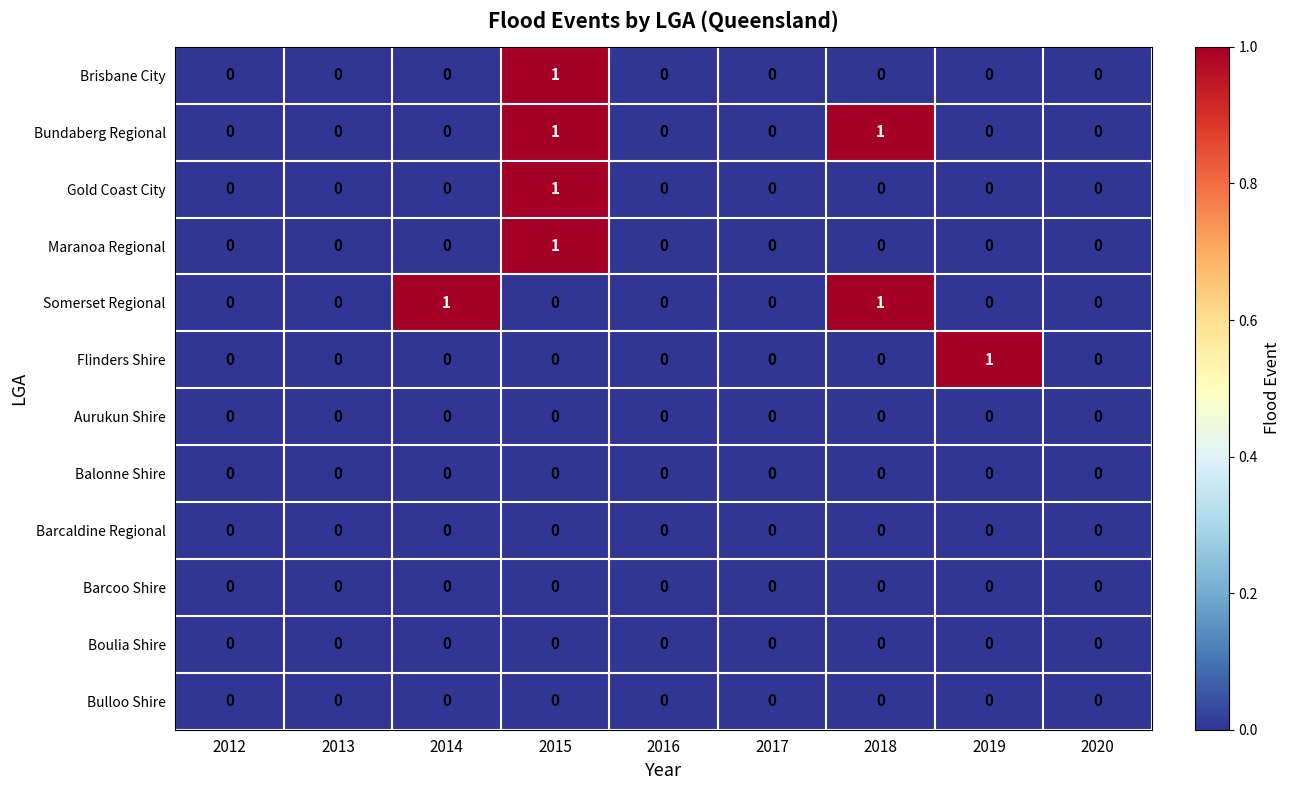

Between 2012 and 2014, which series saw the biggest shift?

Somerset Regional